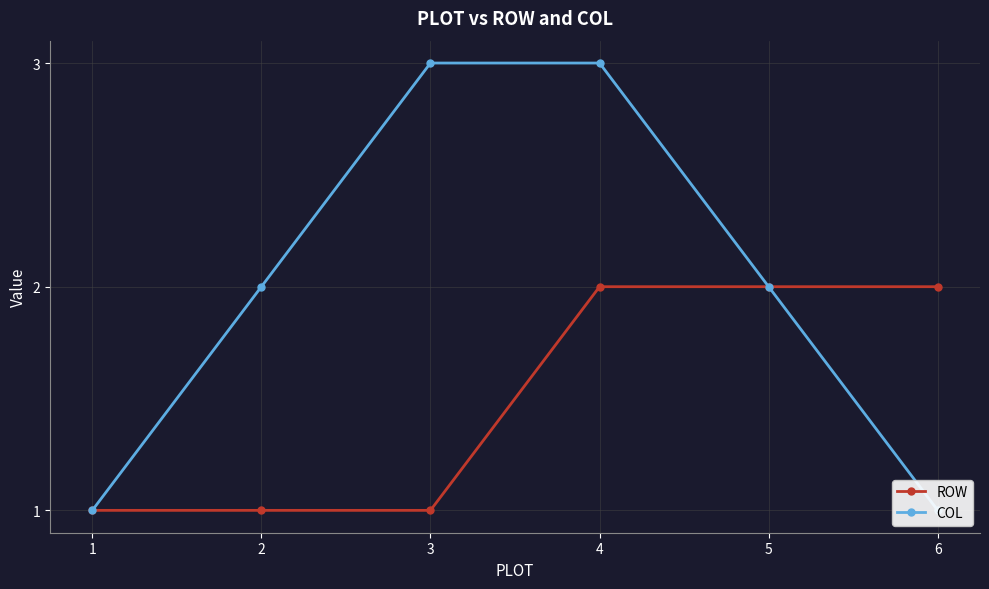

Rank the series by their maximum value, from highest to lowest.

COL, ROW